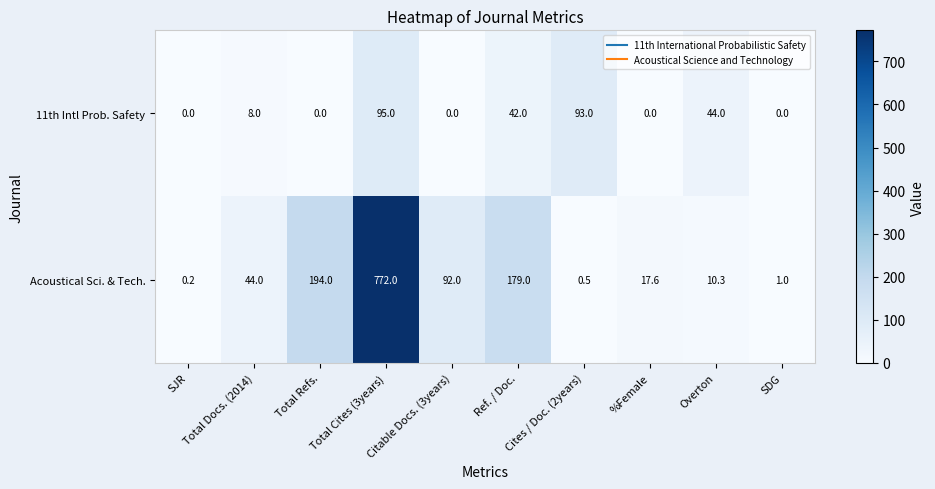

Rank the series by their average value, from lowest to highest.

11th Intl Prob. Safety, Acoustical Sci. & Tech.